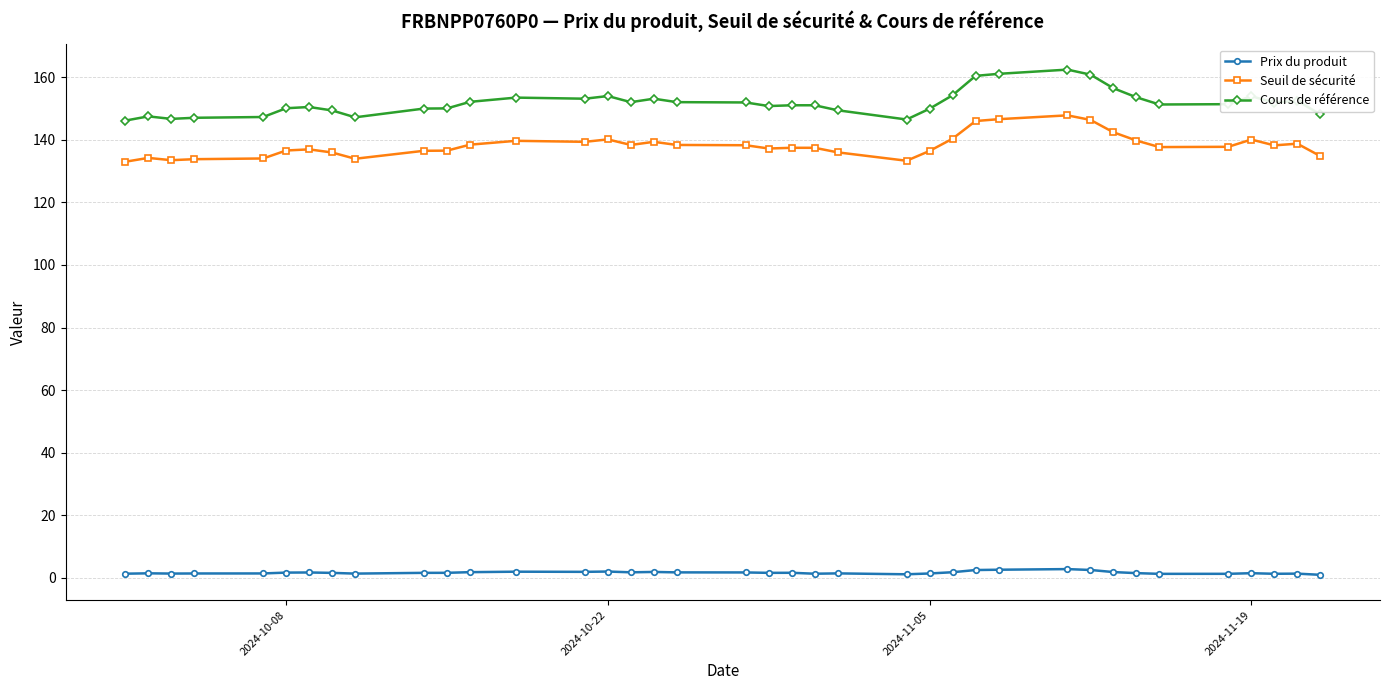

List the series in order of their peak value, lowest first.

Prix du produit, Seuil de sécurité, Cours de référence